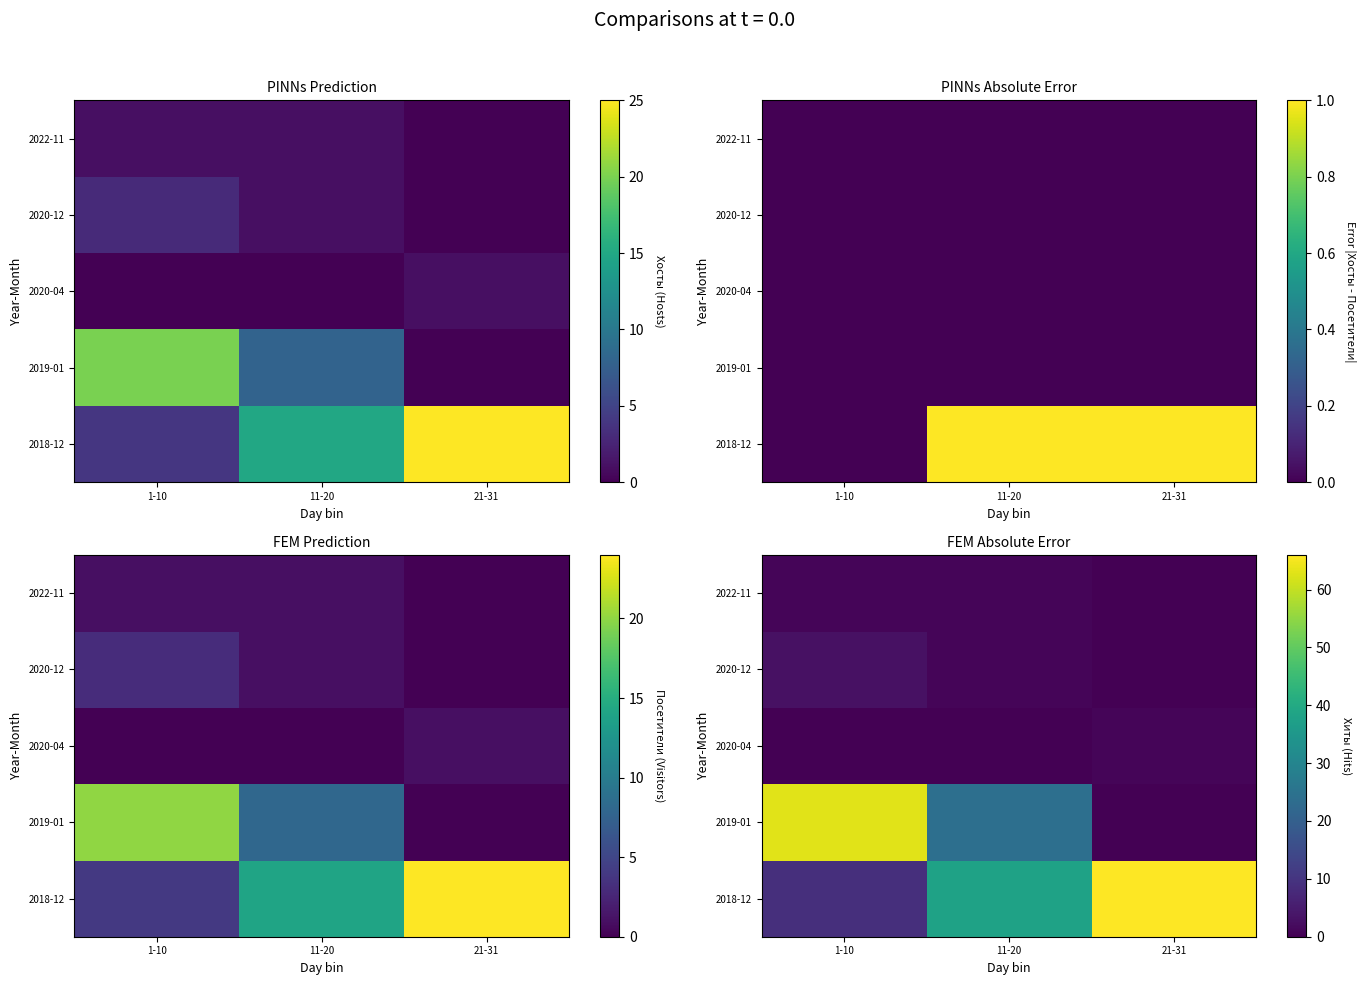

Count the 2022-11 values in the range 0 to 1.

3